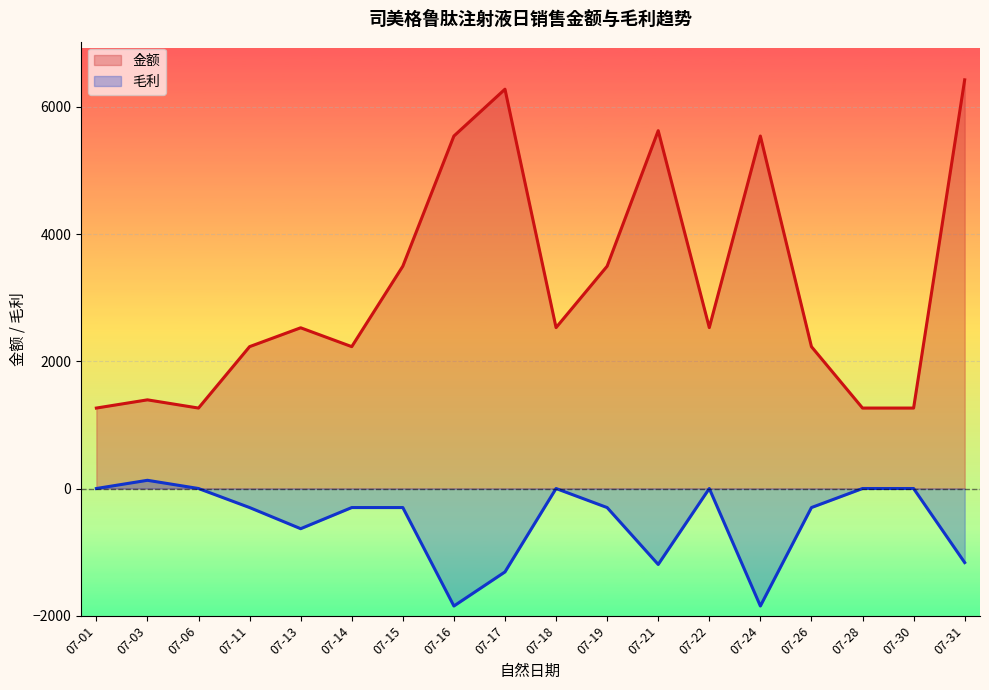

Where is the first local maximum for 金额?

07-03